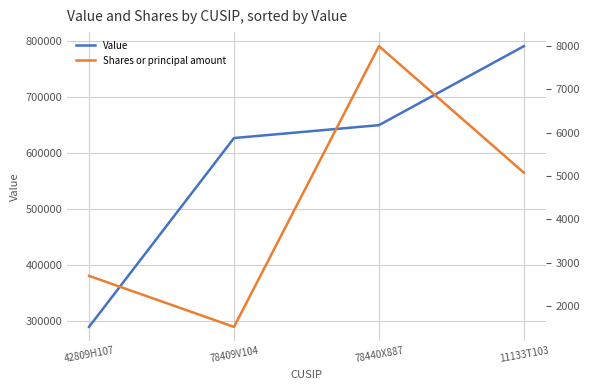

Which category has the lowest value across all series?

78409V104